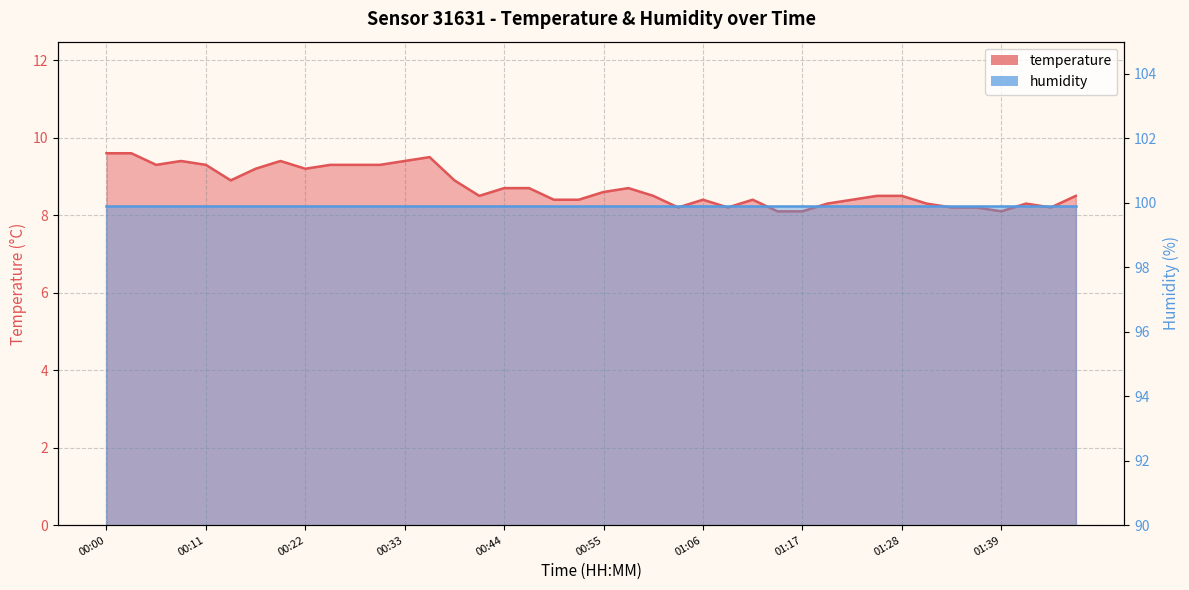

Between 01:26 and 00:33, which is larger?

00:33